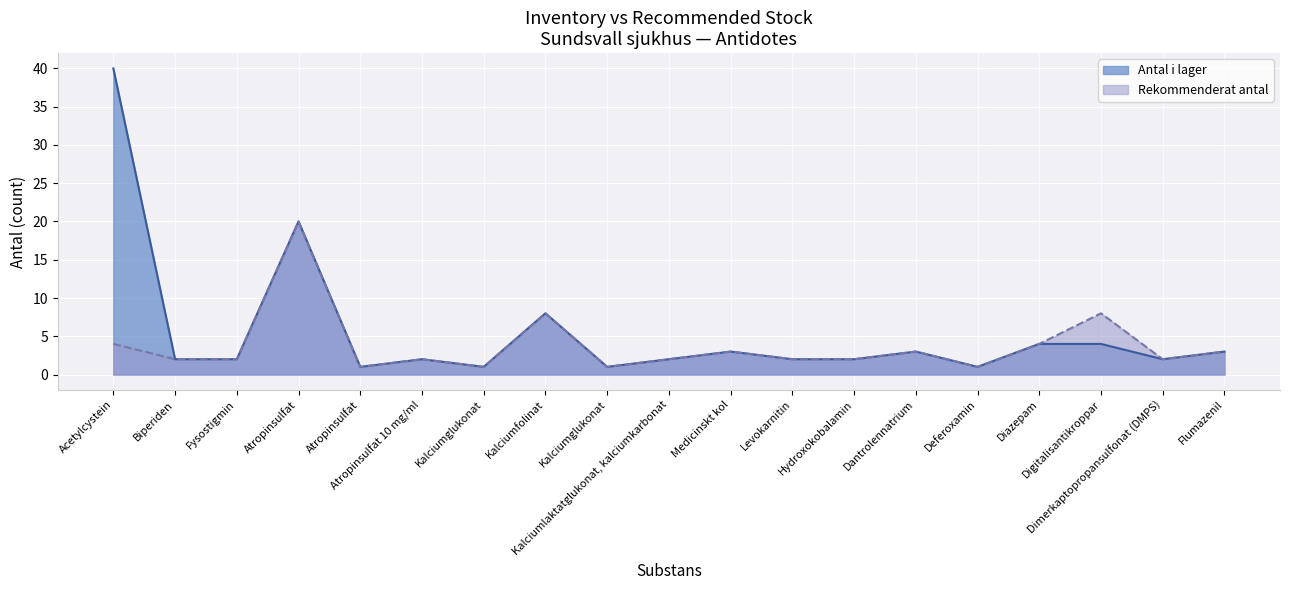

The value of Rekommenderat antal at Atropinsulfat is 1. True or false?

True